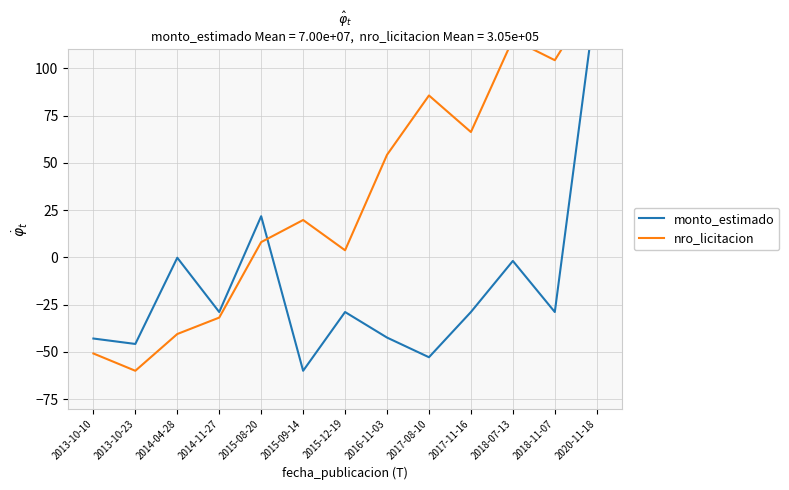

What position from the right is 2018-07-13?

3